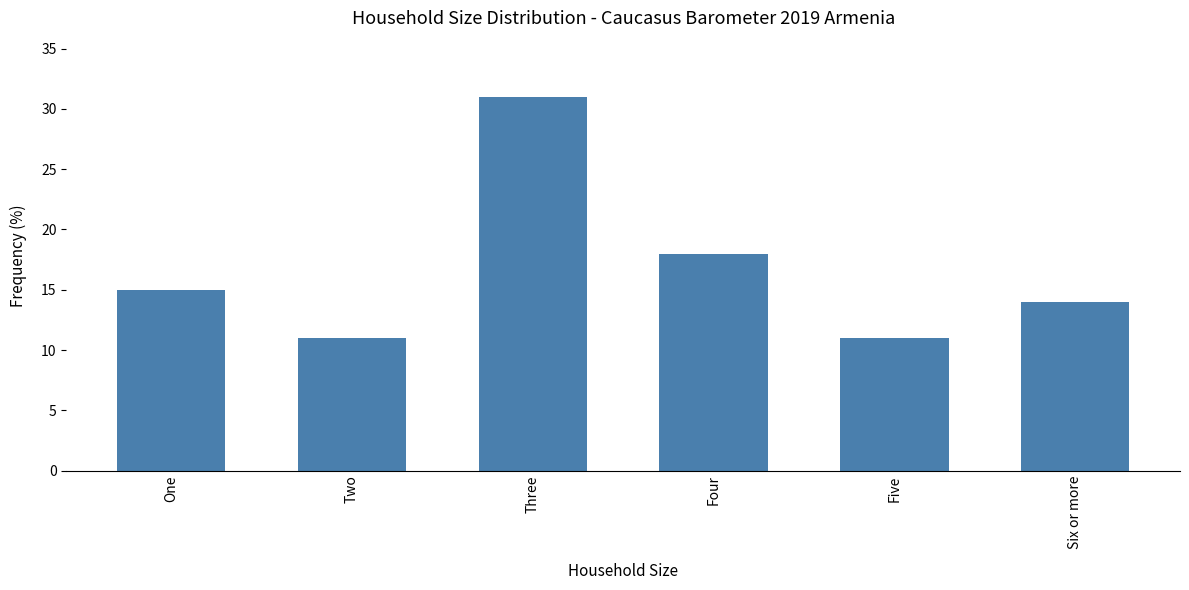

What is the change in value from Two to Four?

+7